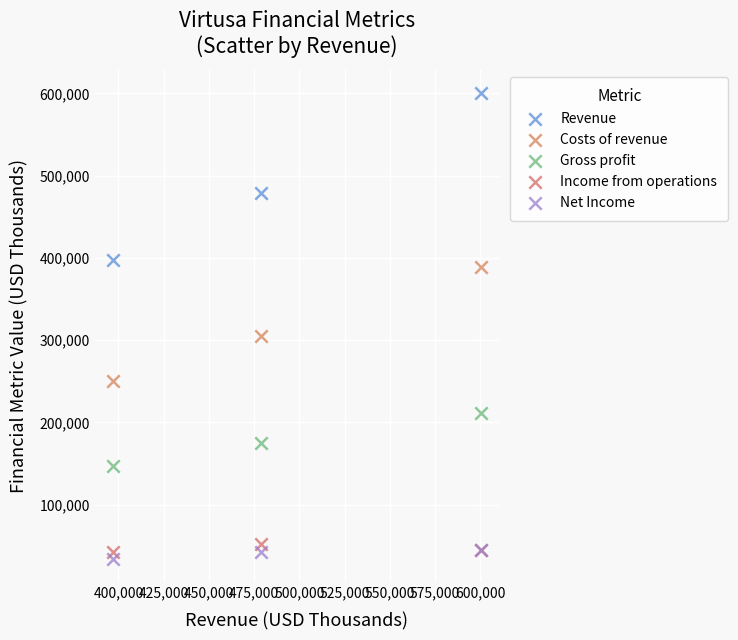

Which series reaches the maximum Y coordinate?

Revenue